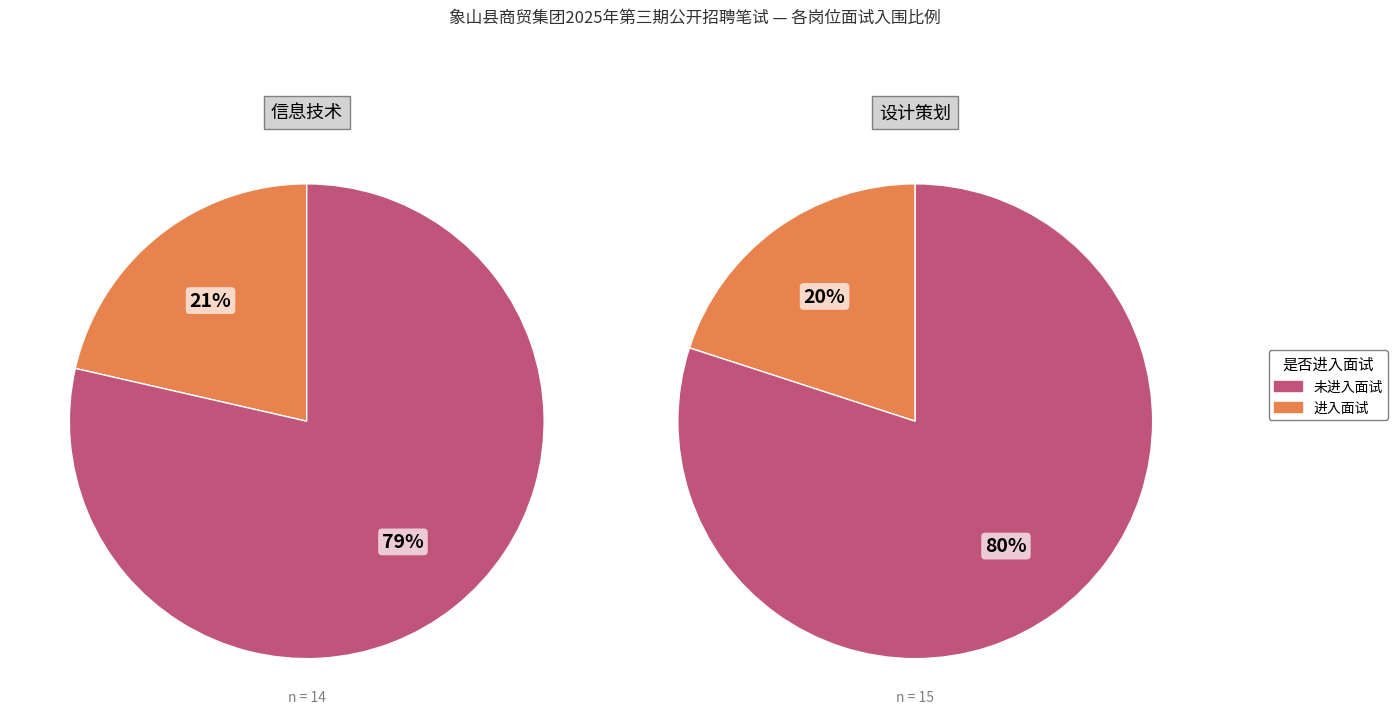

True or false: 信息技术 accounts for 43% of the total.

False